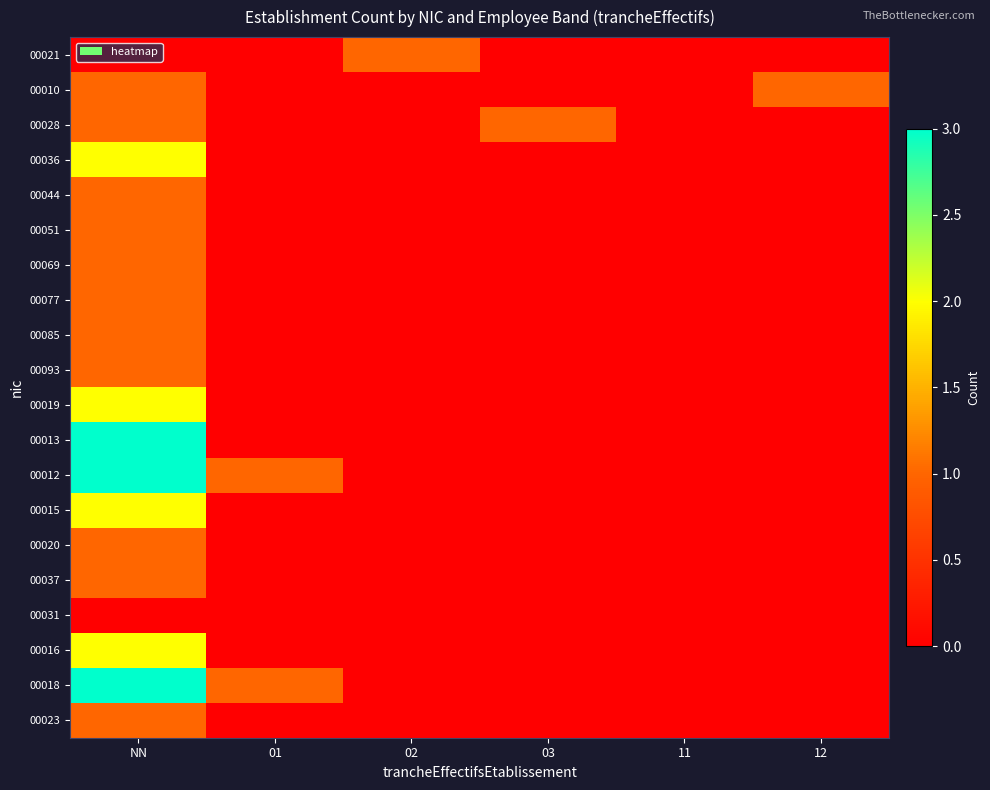

What is the total value across all series at NN?

28